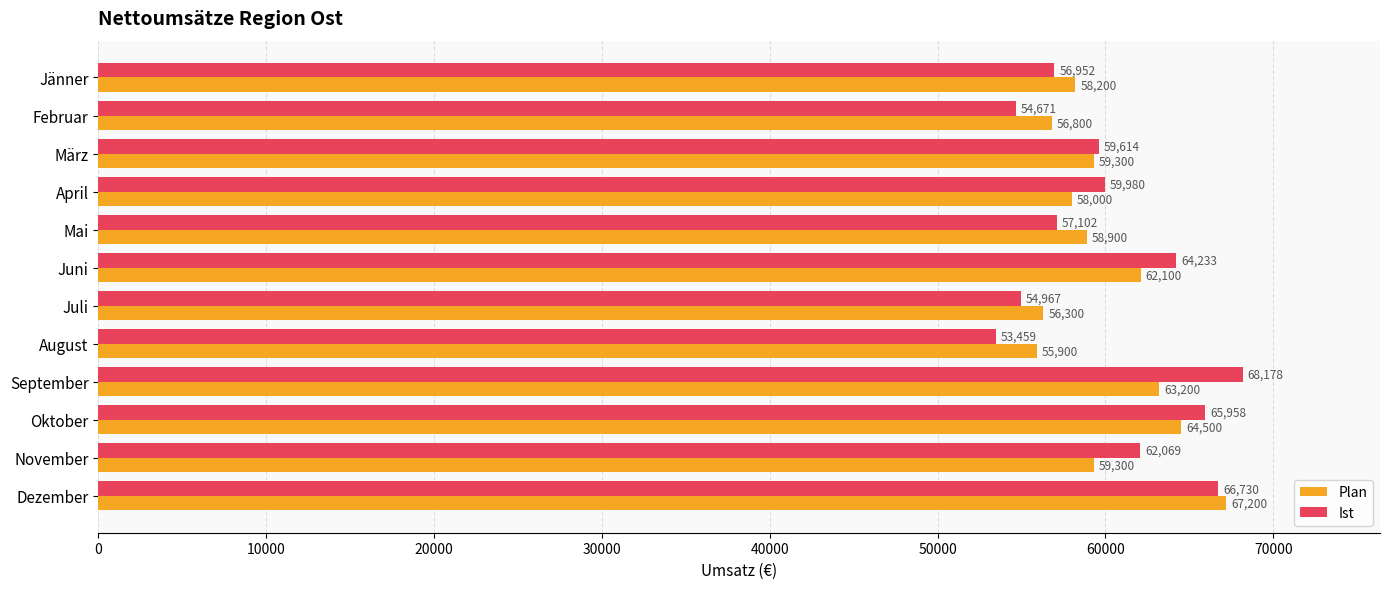

Rank the series by their maximum value, from highest to lowest.

Ist, Plan